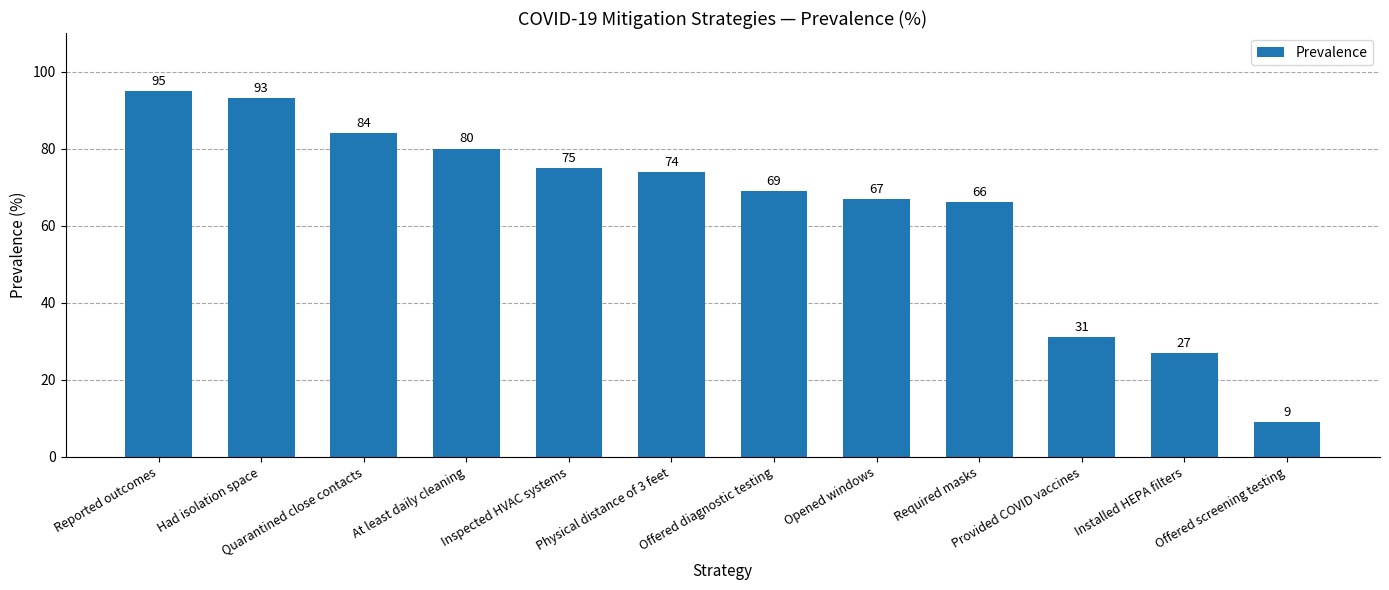

Does the chart contain any negative values?

No